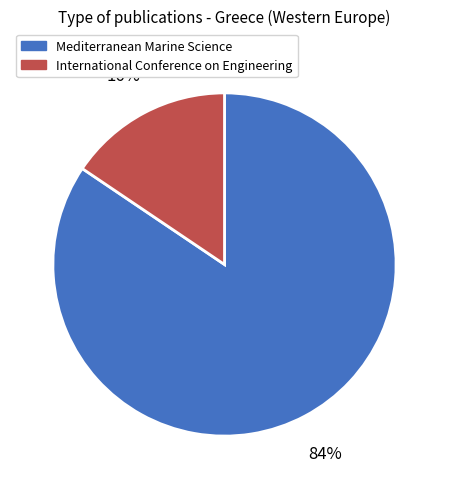

To the nearest percent, what portion does Mediterranean Marine Science represent?

84%